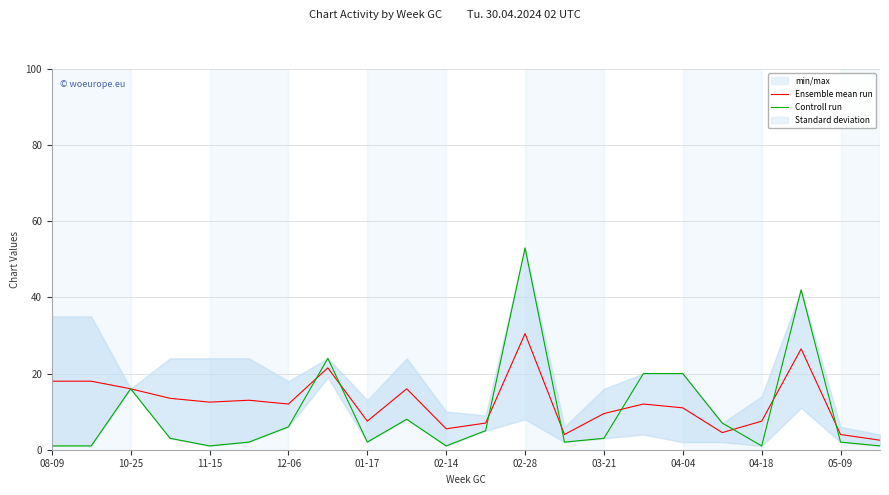

Which series changed the most between 11 and 13?

Ensemble mean run